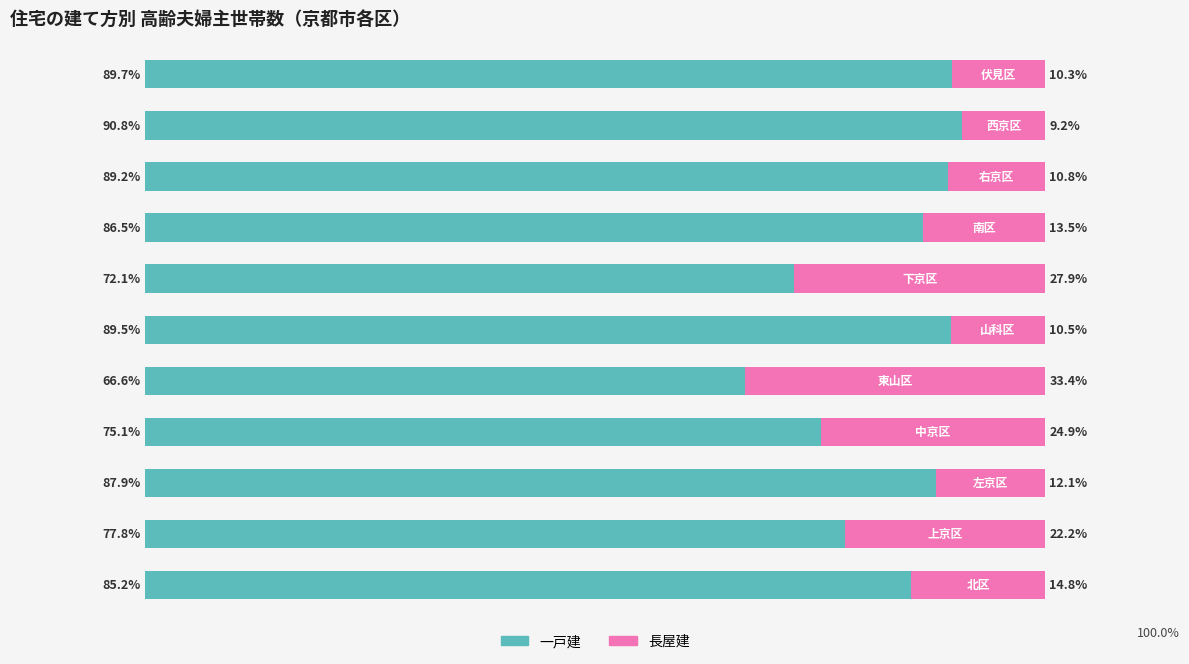

What are all the series names shown in the legend?

一戸建, 長屋建